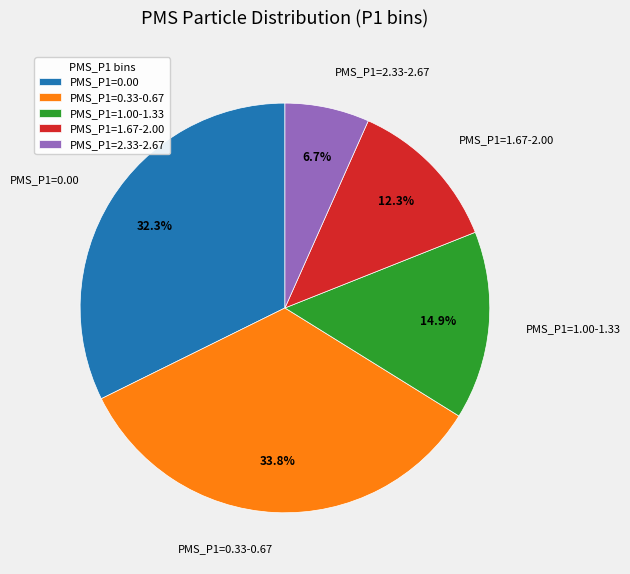

Rank the categories by value from lowest to highest.

PMS_P1=2.33-2.67, PMS_P1=1.67-2.00, PMS_P1=1.00-1.33, PMS_P1=0.00, PMS_P1=0.33-0.67